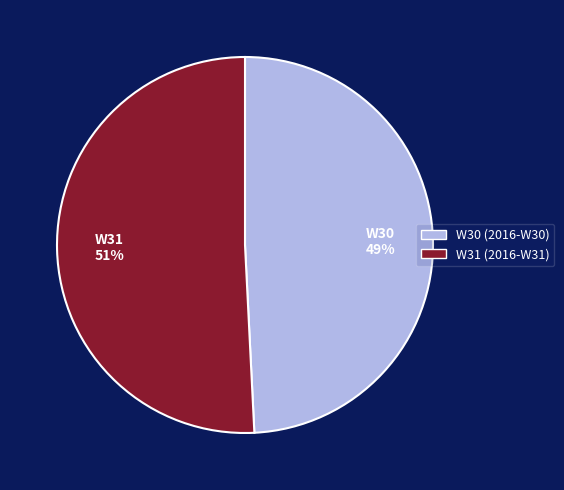

To the nearest percent, what is the difference between the largest and smallest slice percentages?

2%